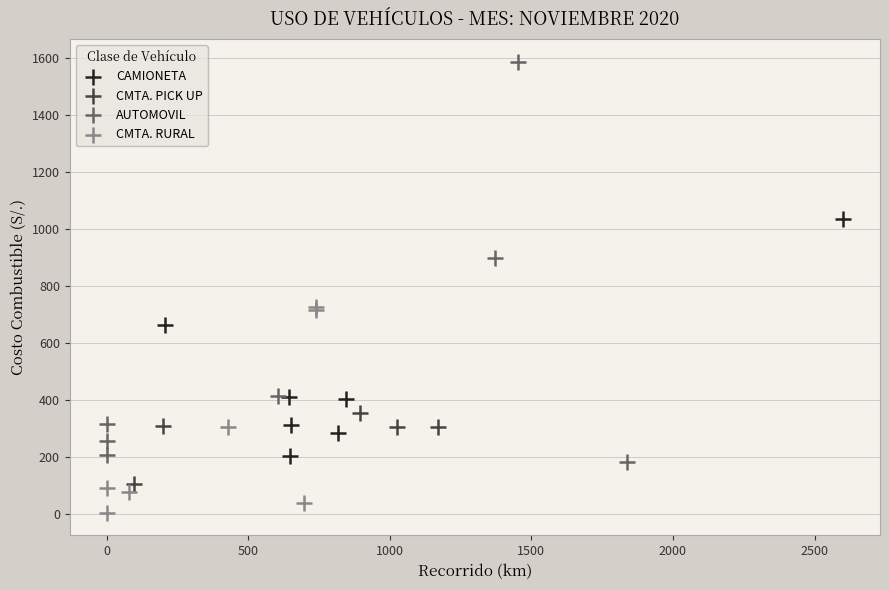

Which series contains the lowest Y value?

CMTA. RURAL